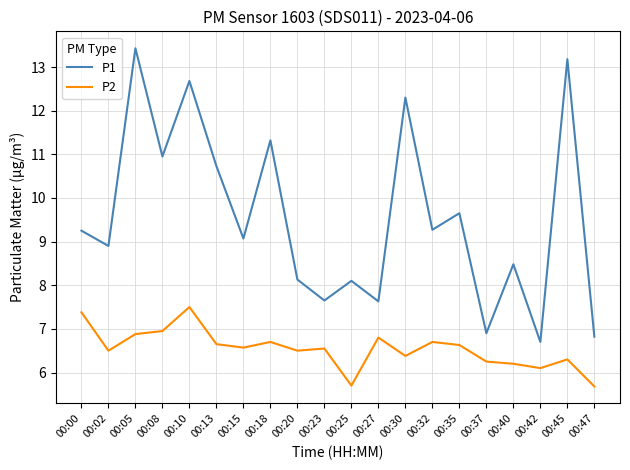

At 00:23, list the series in order from largest to smallest.

P1, P2